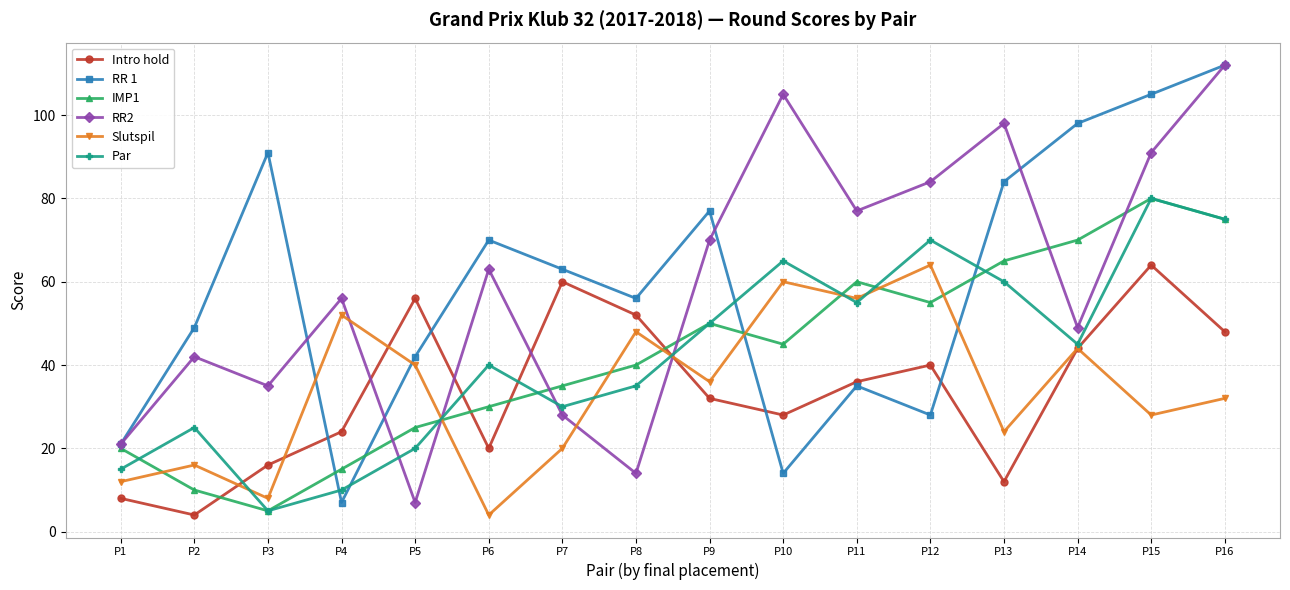

What is the total value across all series at P2?

146